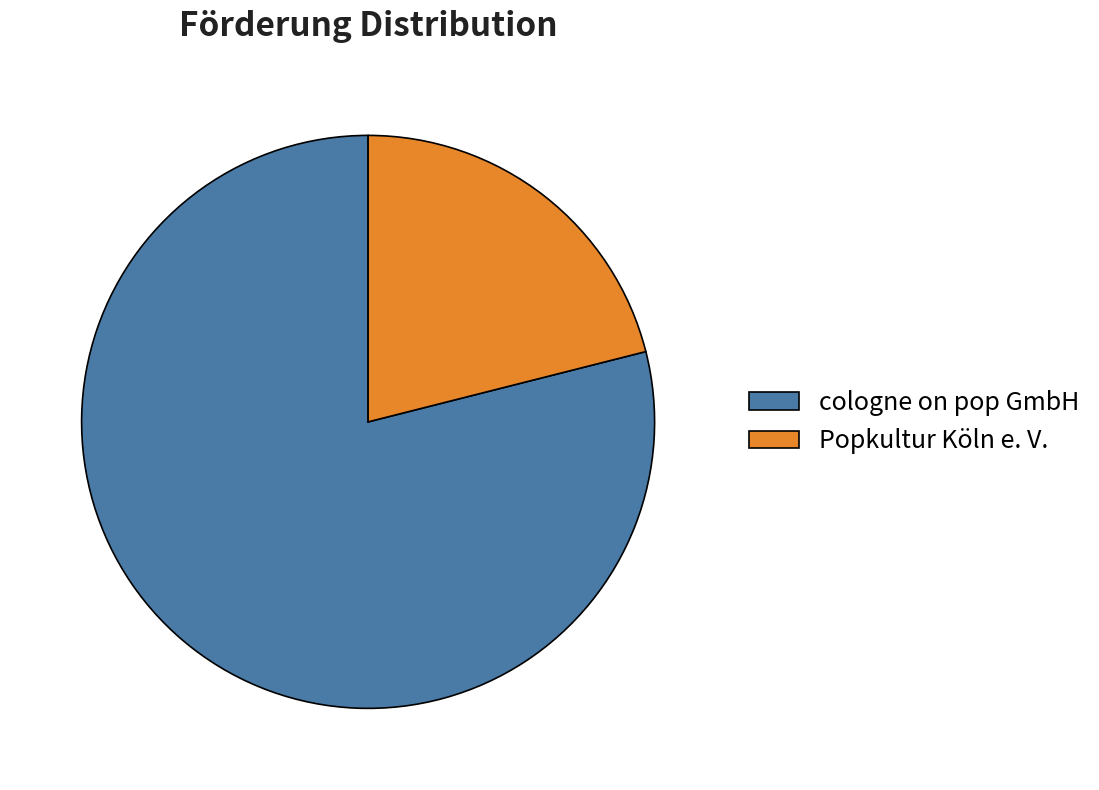

Between Popkultur Köln e. V. and cologne on pop GmbH, which is larger?

cologne on pop GmbH